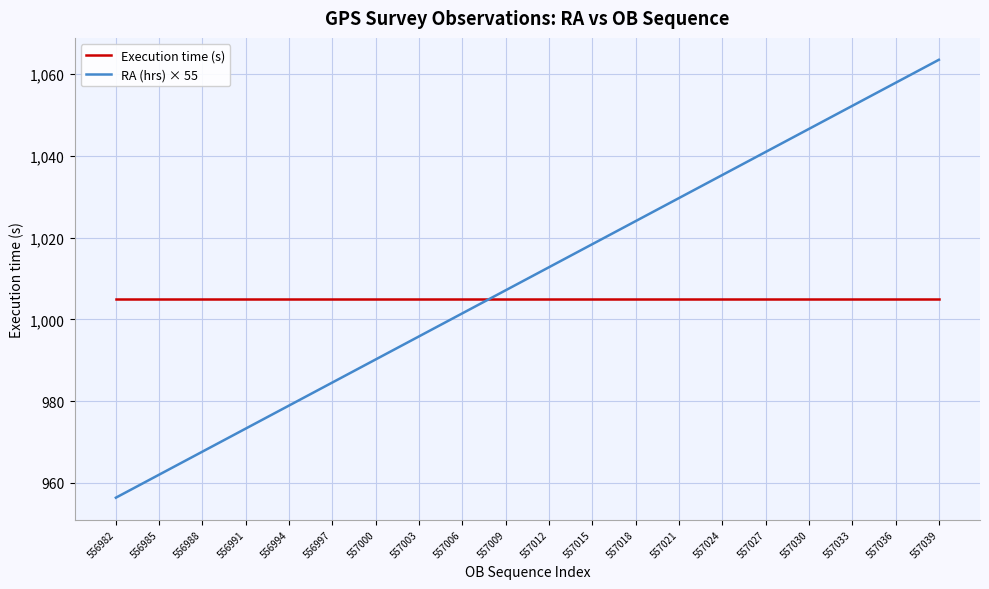

Is it true that RA (hrs) × 55 equals 978.9 at 556994?

True